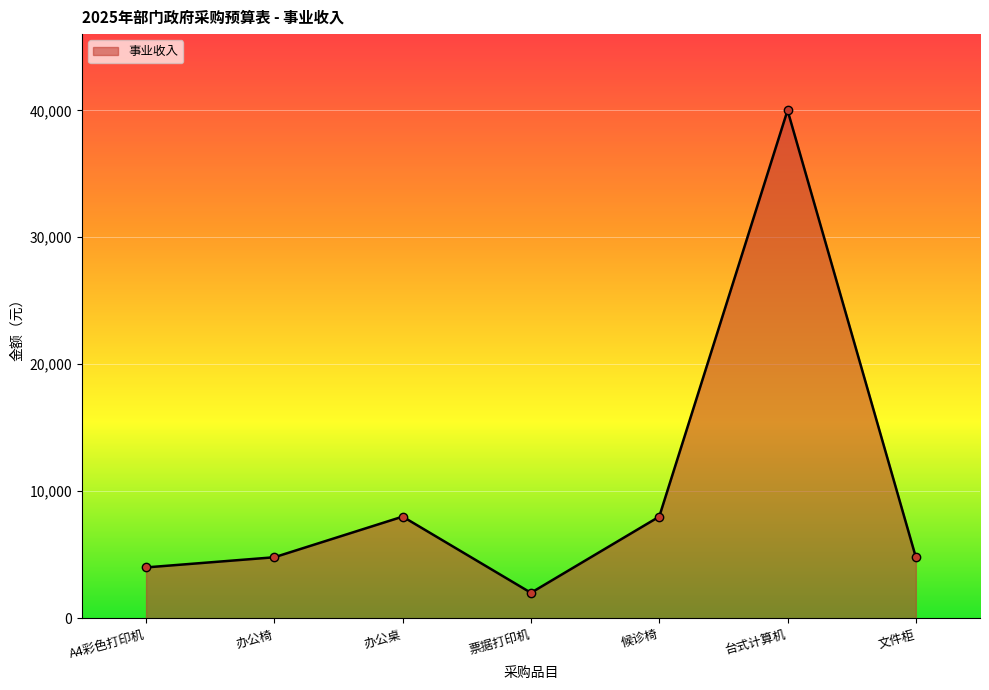

What is the ratio of the value at 办公桌 to the value at 文件柜?

1.7